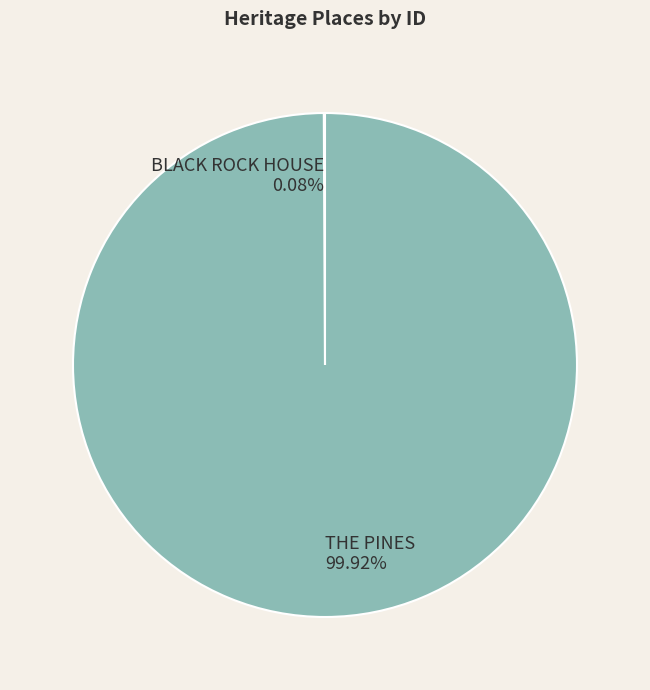

What portion of the pie excludes THE PINES?

0.1%